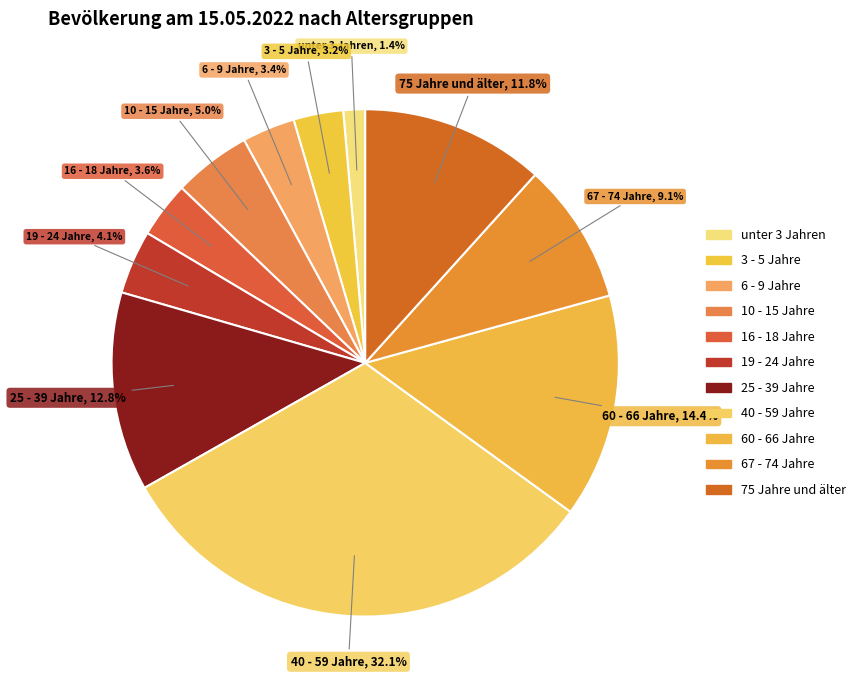

Does 6 - 9 Jahre represent more than half of the total?

No